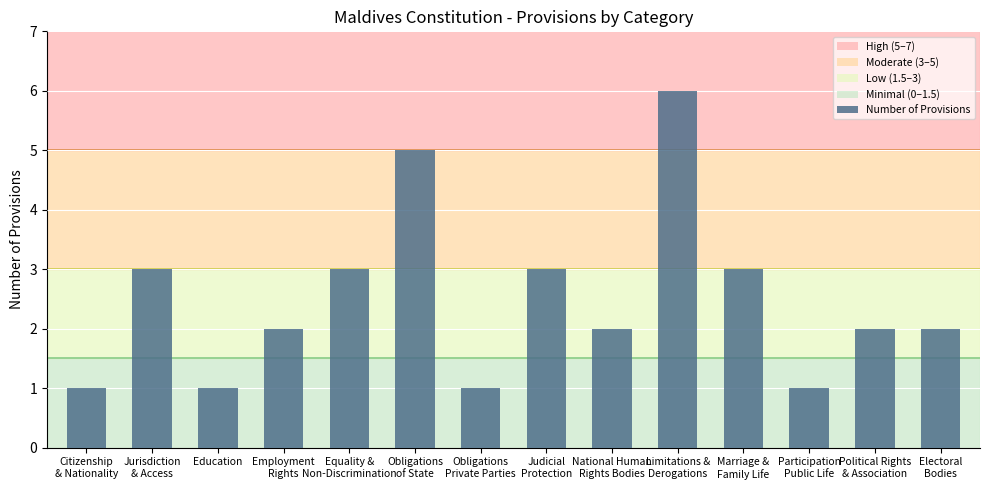

Does the chart contain stacked bars?

No